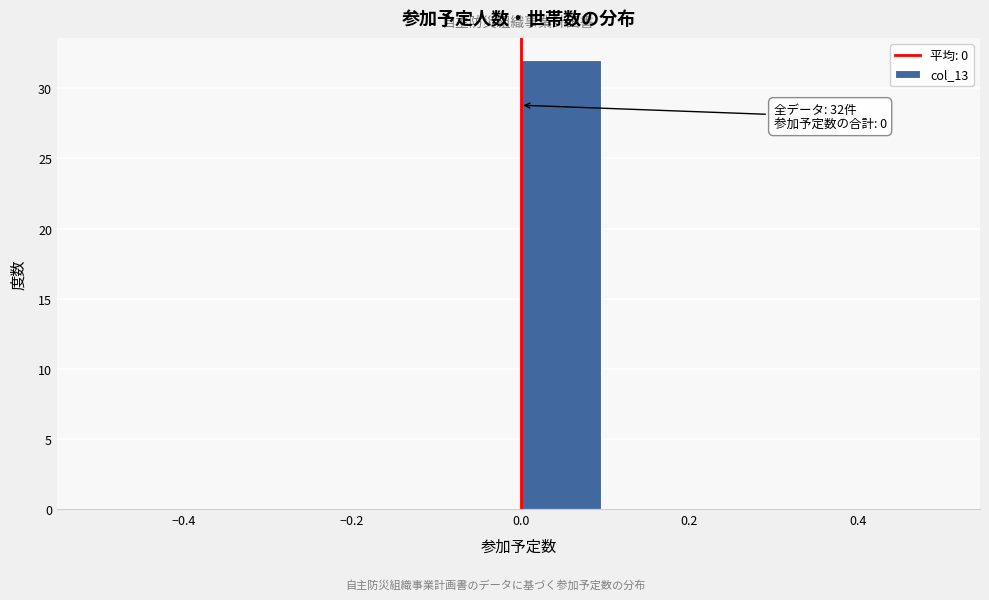

Over which range of the x-axis is the bar tallest?

0.0 to 0.1